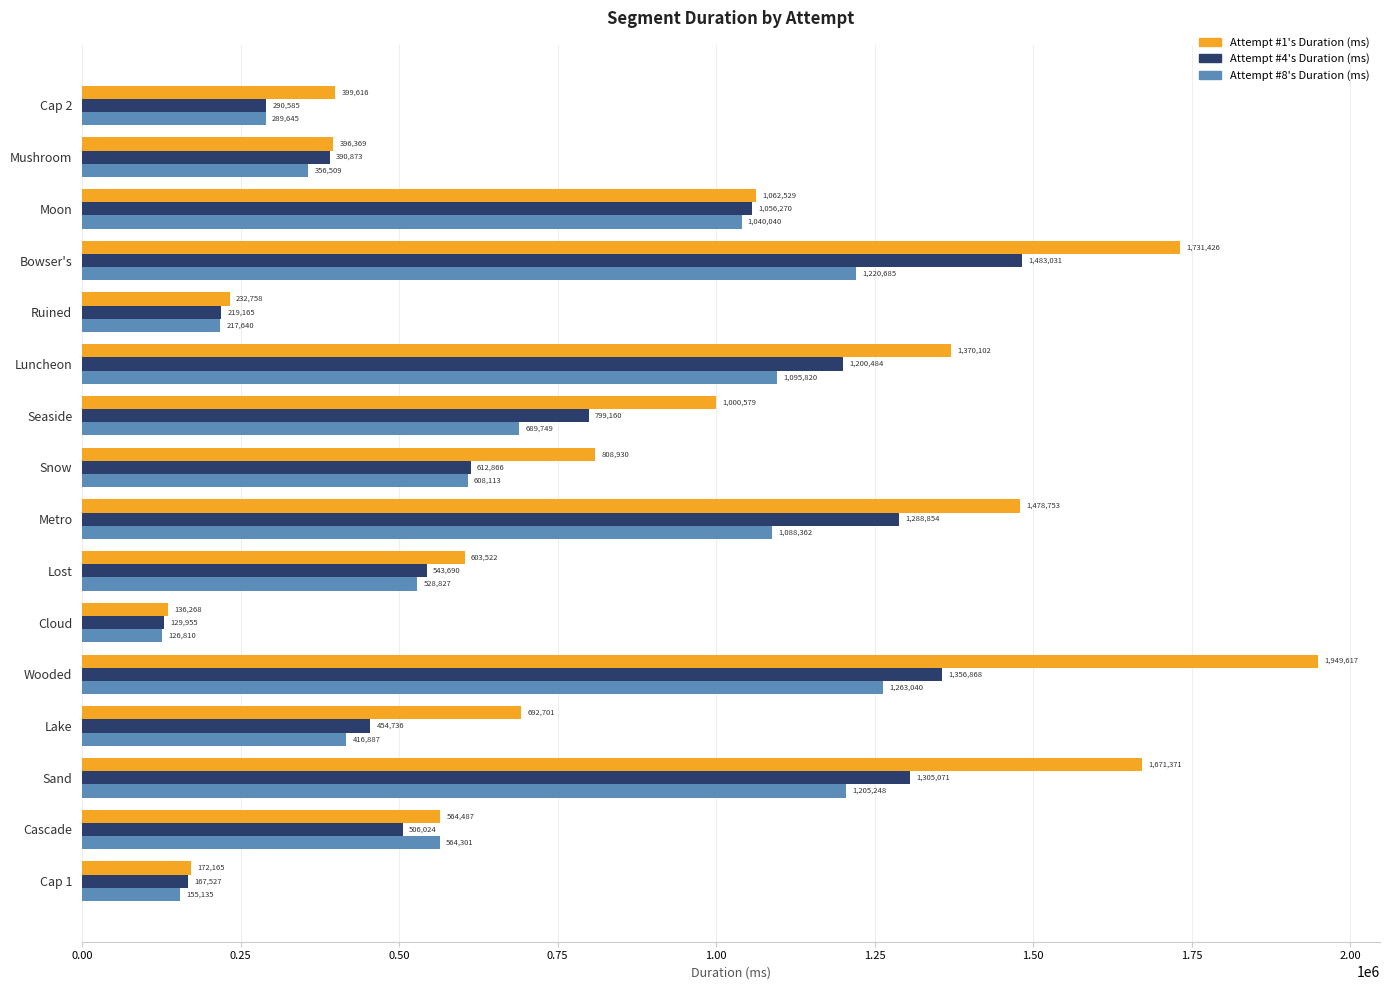

What are all the series names shown in the legend?

Attempt #1's Duration (ms), Attempt #4's Duration (ms), Attempt #8's Duration (ms)